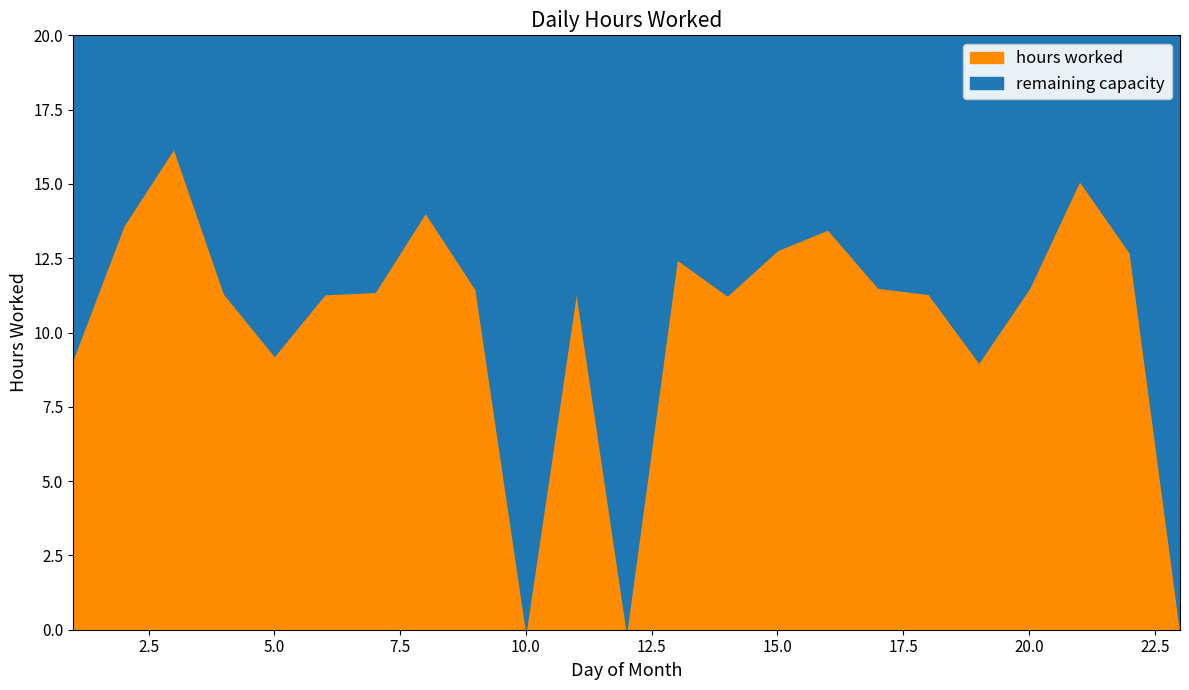

Where is the first local maximum?

3